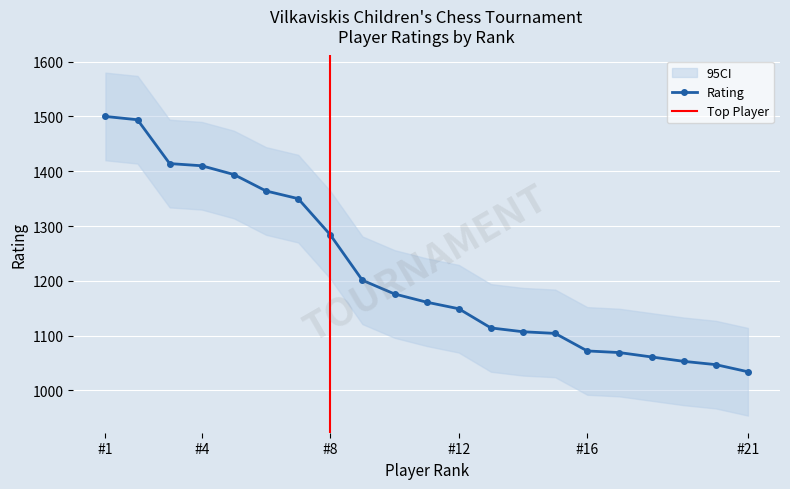

At which label is Rating closest to 1267?

#8